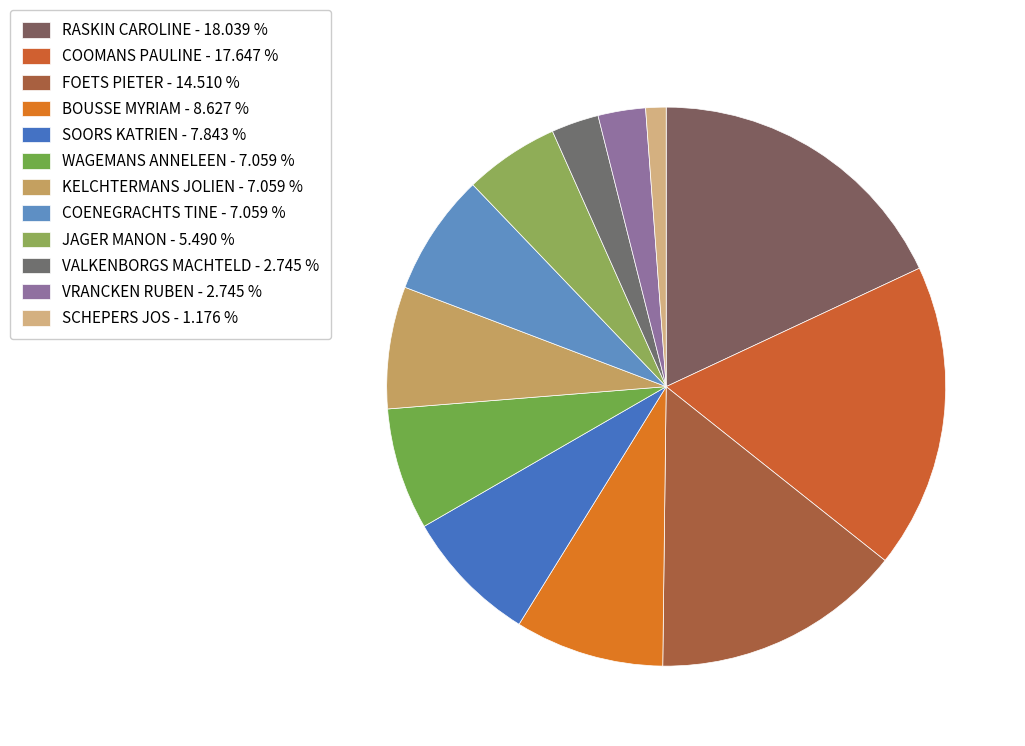

What is the ratio of the value at WAGEMANS ANNELEEN to the value at FOETS PIETER?

0.5